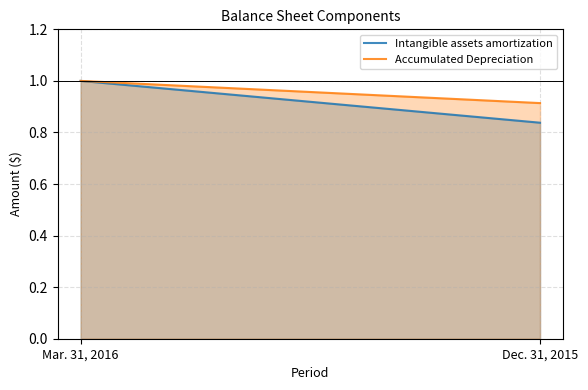

What value does the Intangible assets amortization series have at Mar. 31, 2016?

1.0